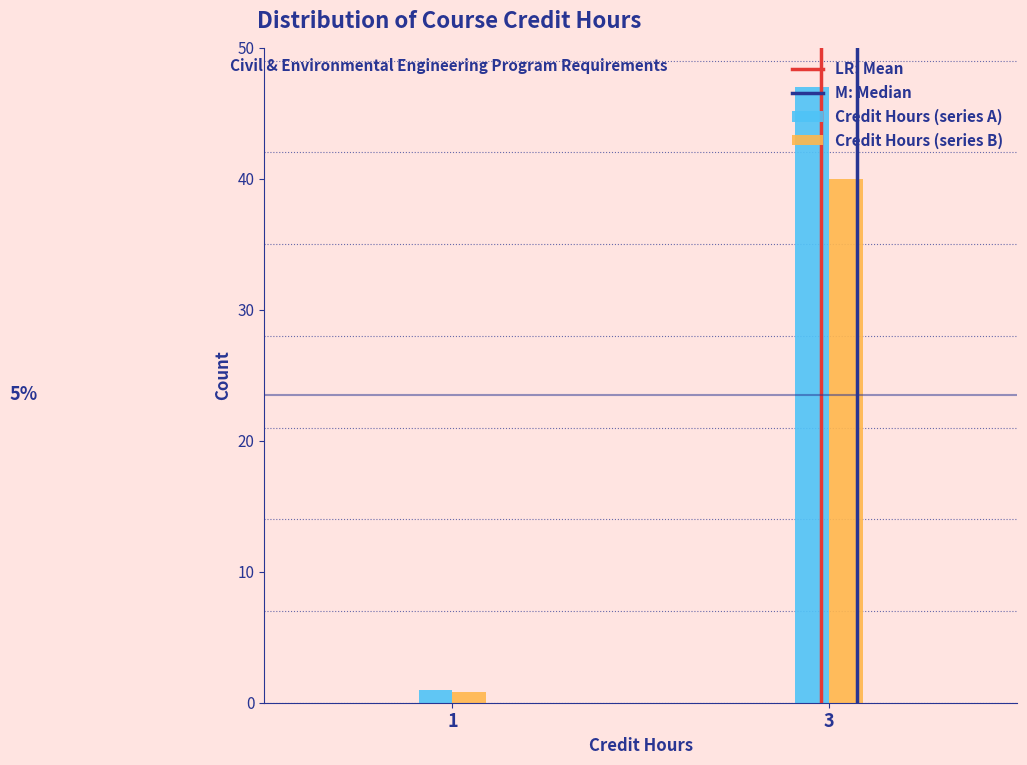

Which series has the widest spread of values?

Credit Hours (series A)